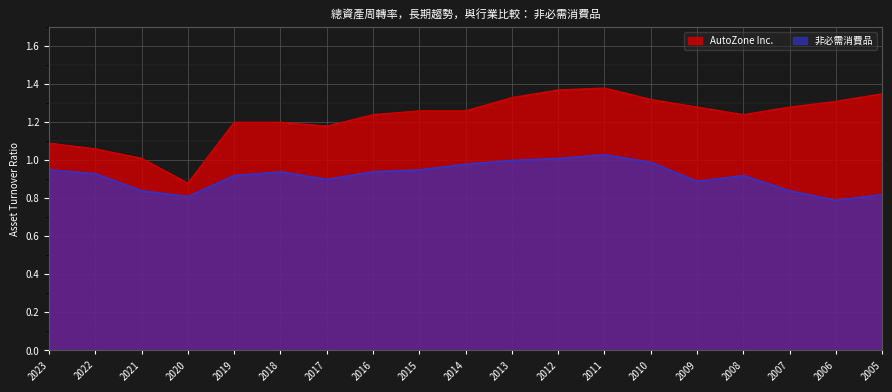

How many interior local valleys does the AutoZone Inc. series have?

3